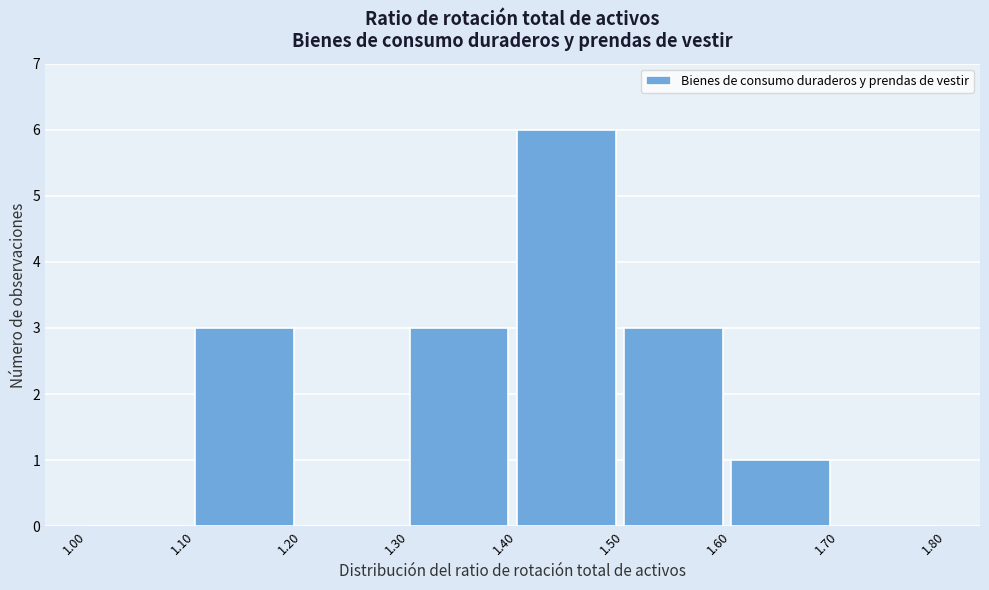

How tall is the bar that spans 1.60 to 1.70 on the x-axis? The values are not printed on the chart, so give them approximately, as read against the axis.

1